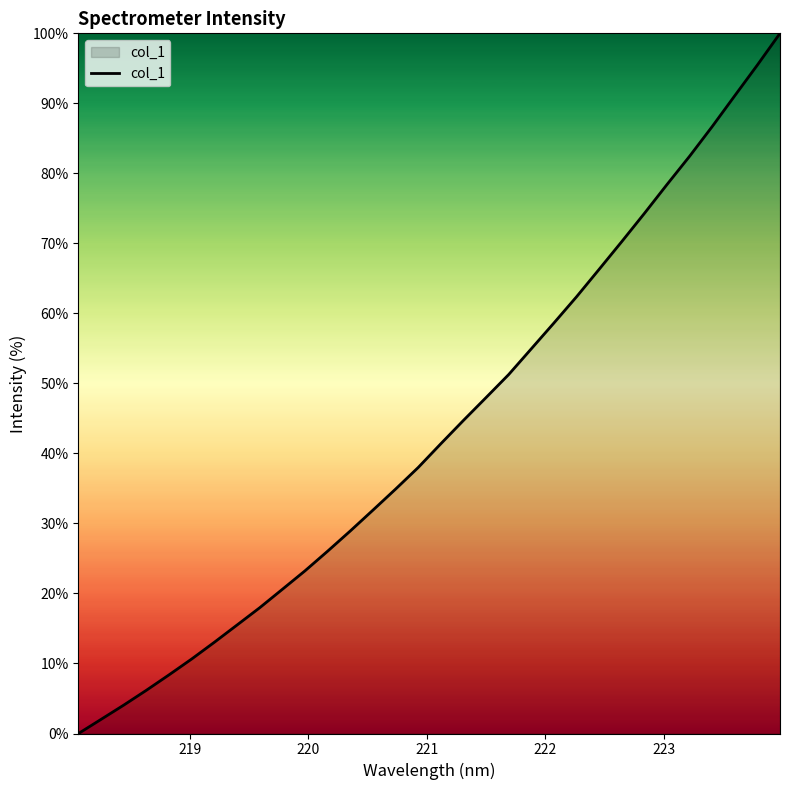

What is the difference between the maximum and minimum values?

100.0